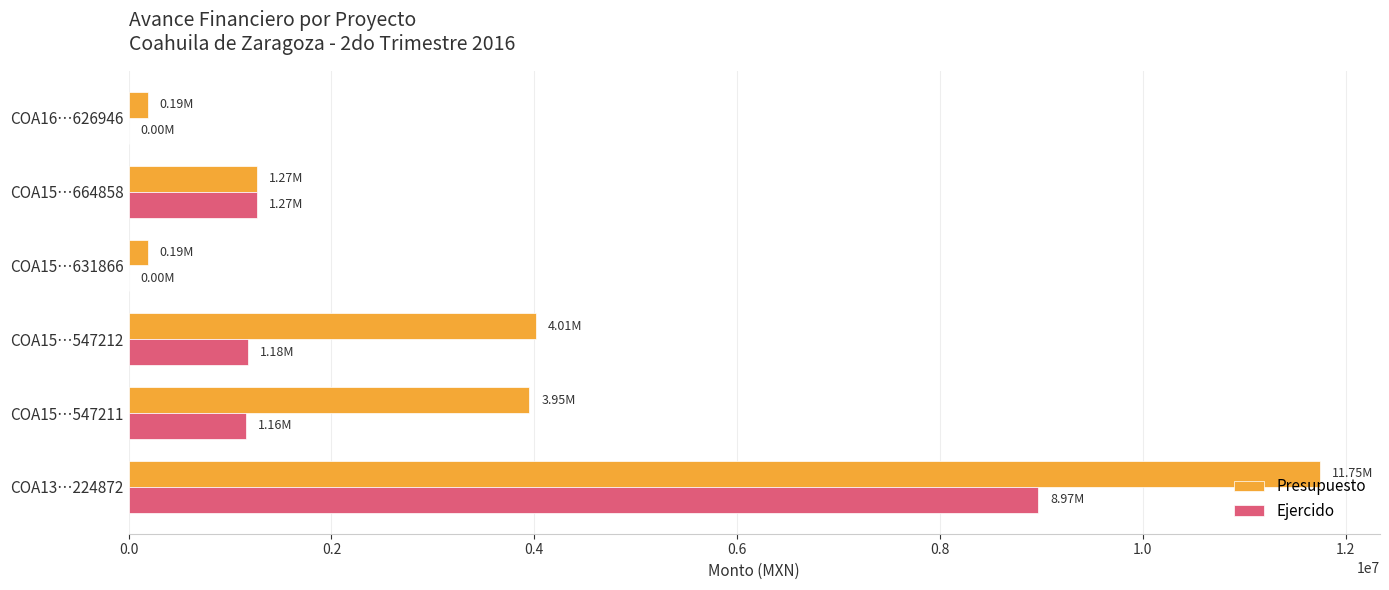

Which series changed the most between COA15…547212 and COA15…664858?

Presupuesto